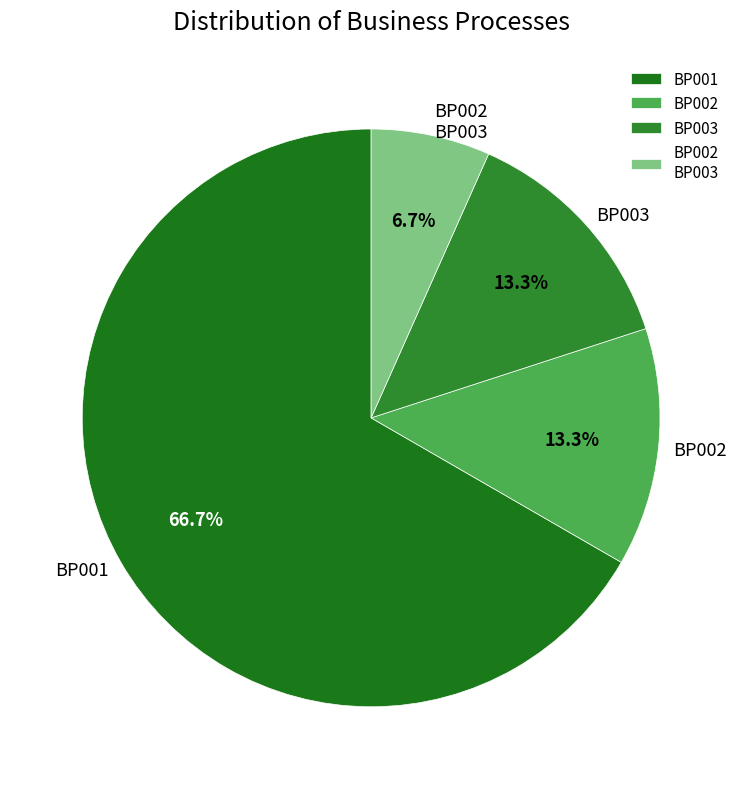

To the nearest percent, what percentage of the pie is BP001?

67%